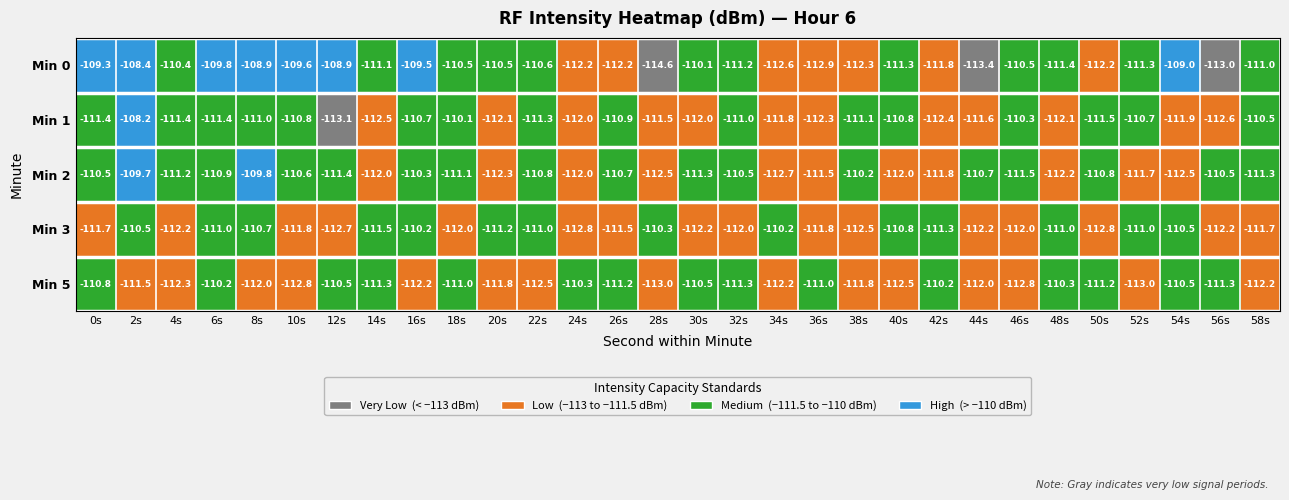

What is the smallest value displayed?

-114.6